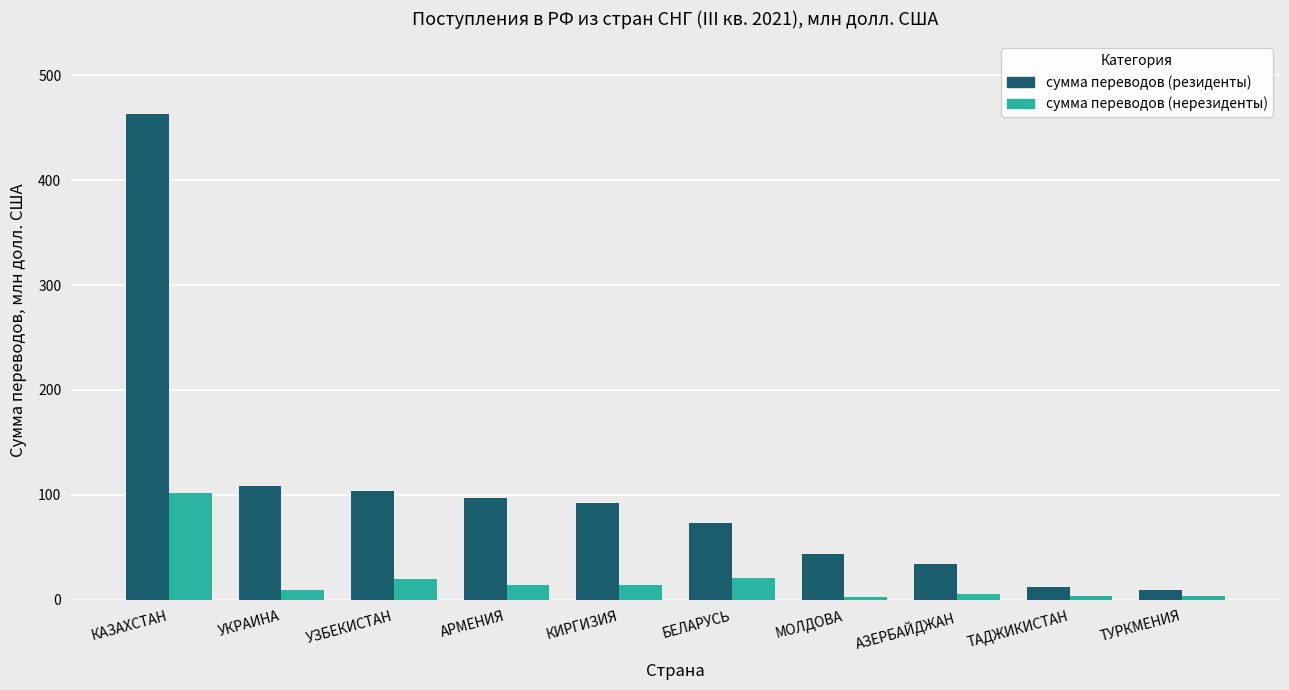

Count the number of categories in the chart.

10